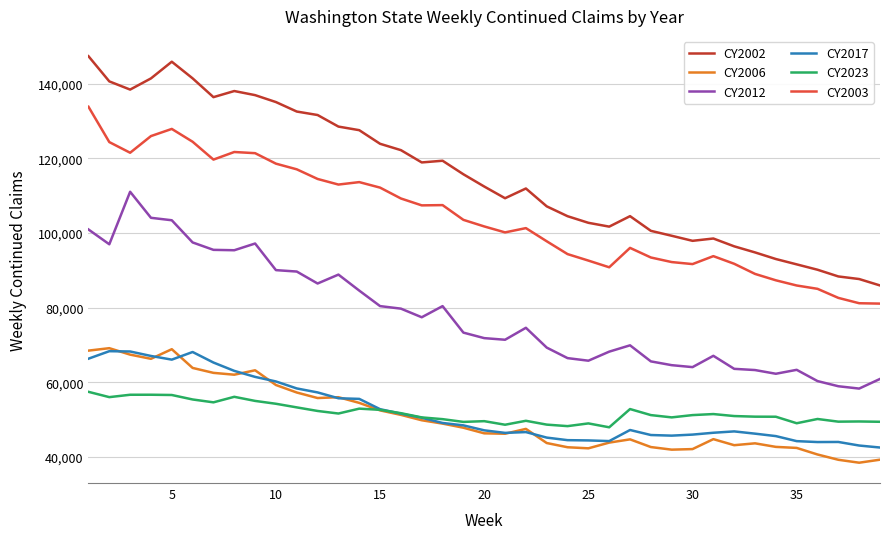

Count the number of categories in the chart.

39